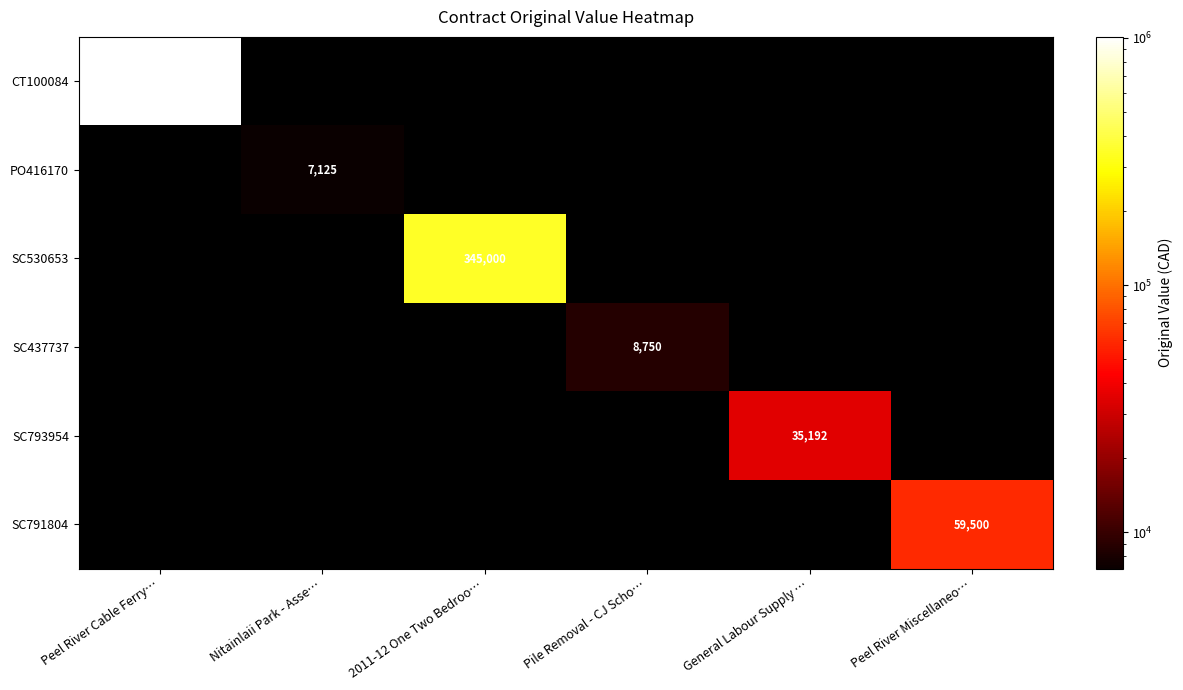

The value of CT100084 at Peel River Cable Ferry… is 1008547.0. True or false?

True